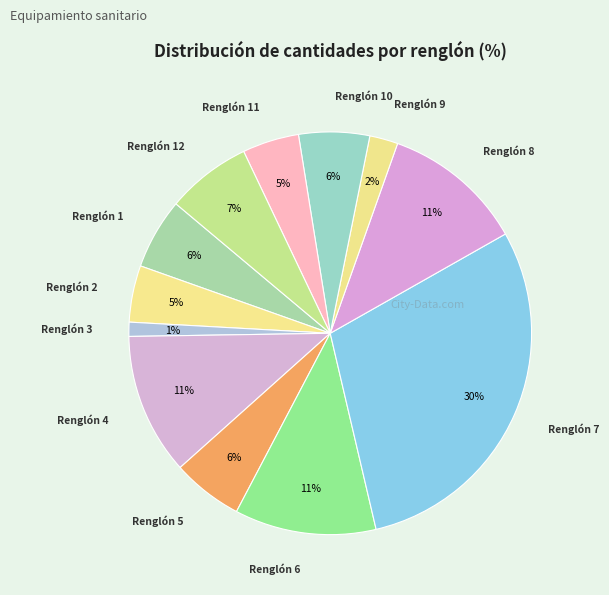

Count the number of slices in the pie.

12